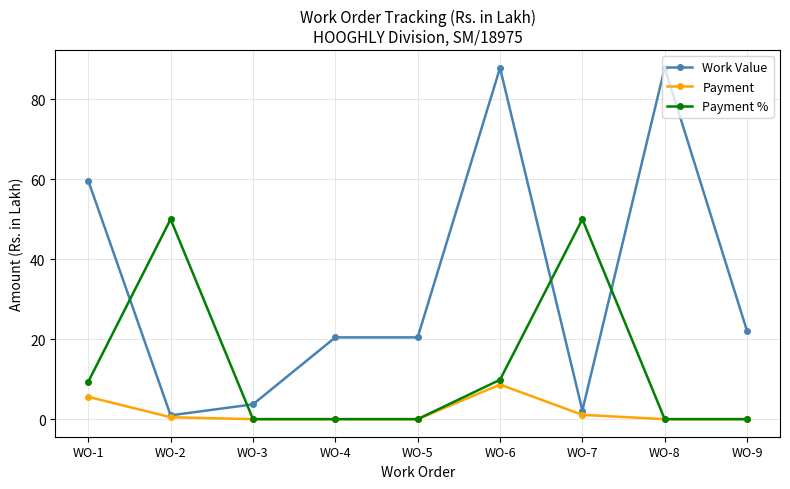

What are all the series names shown in the legend?

Work Value, Payment, Payment %